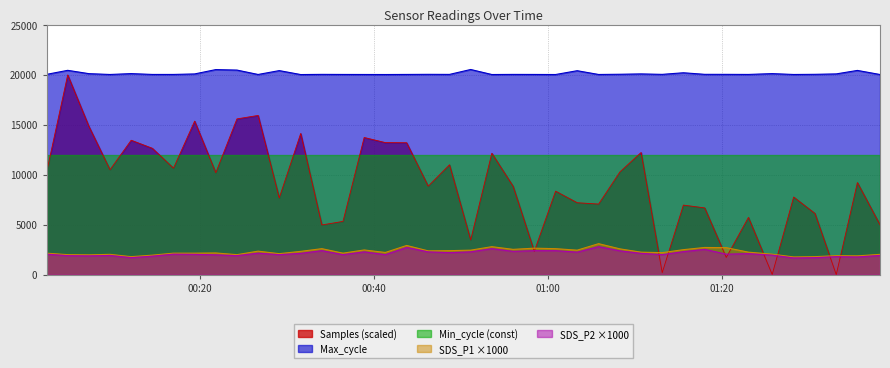

What is the difference between the second highest and second lowest values in the Samples series?

15929.6